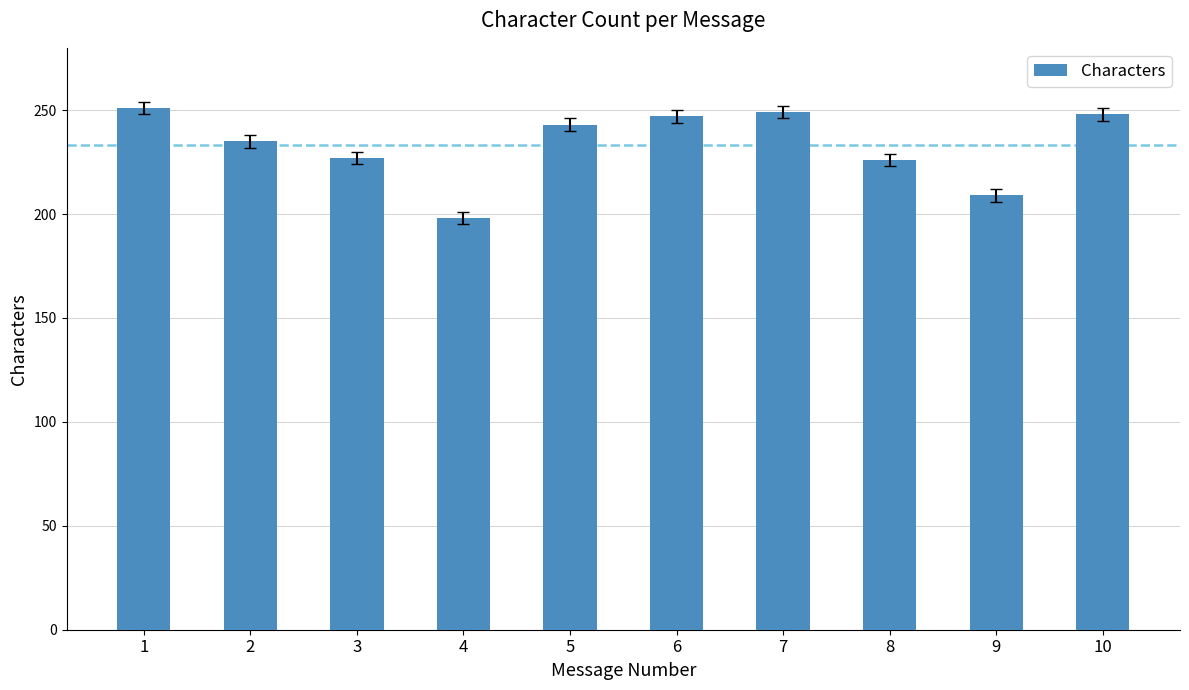

What is the value of the 4th bar from the left?

198